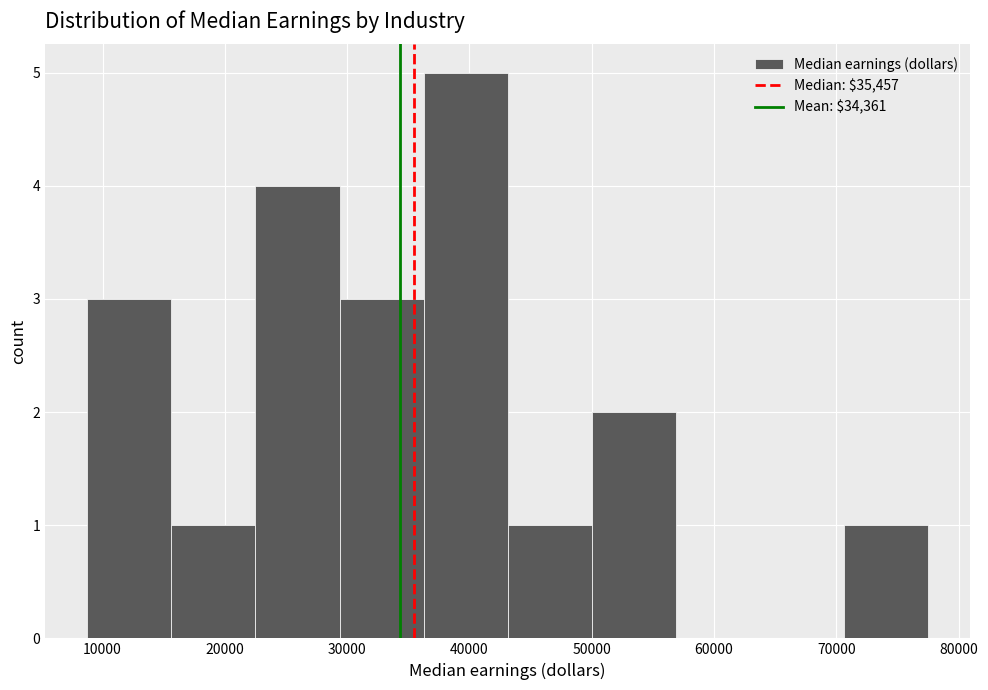

Reading left to right, list every bar in this chart as the range it spans on the x-axis followed by its height. Neither the bar edges nor the heights are printed on the chart, so give them approximately, as read against the axes.

9000 to 16000: 3
16000 to 23000: 1
23000 to 29000: 4
29000 to 36000: 3
36000 to 43000: 5
43000 to 50000: 1
50000 to 57000: 2
57000 to 64000: 0
64000 to 71000: 0
71000 to 78000: 1